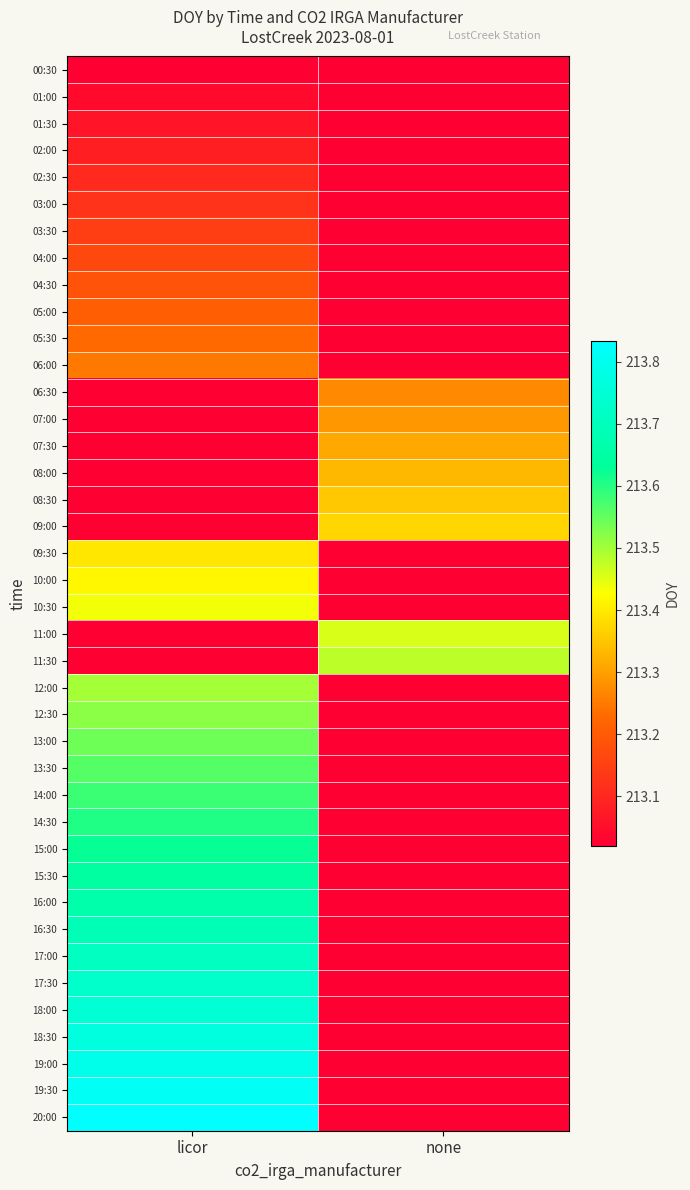

What is the greatest value displayed?

213.8